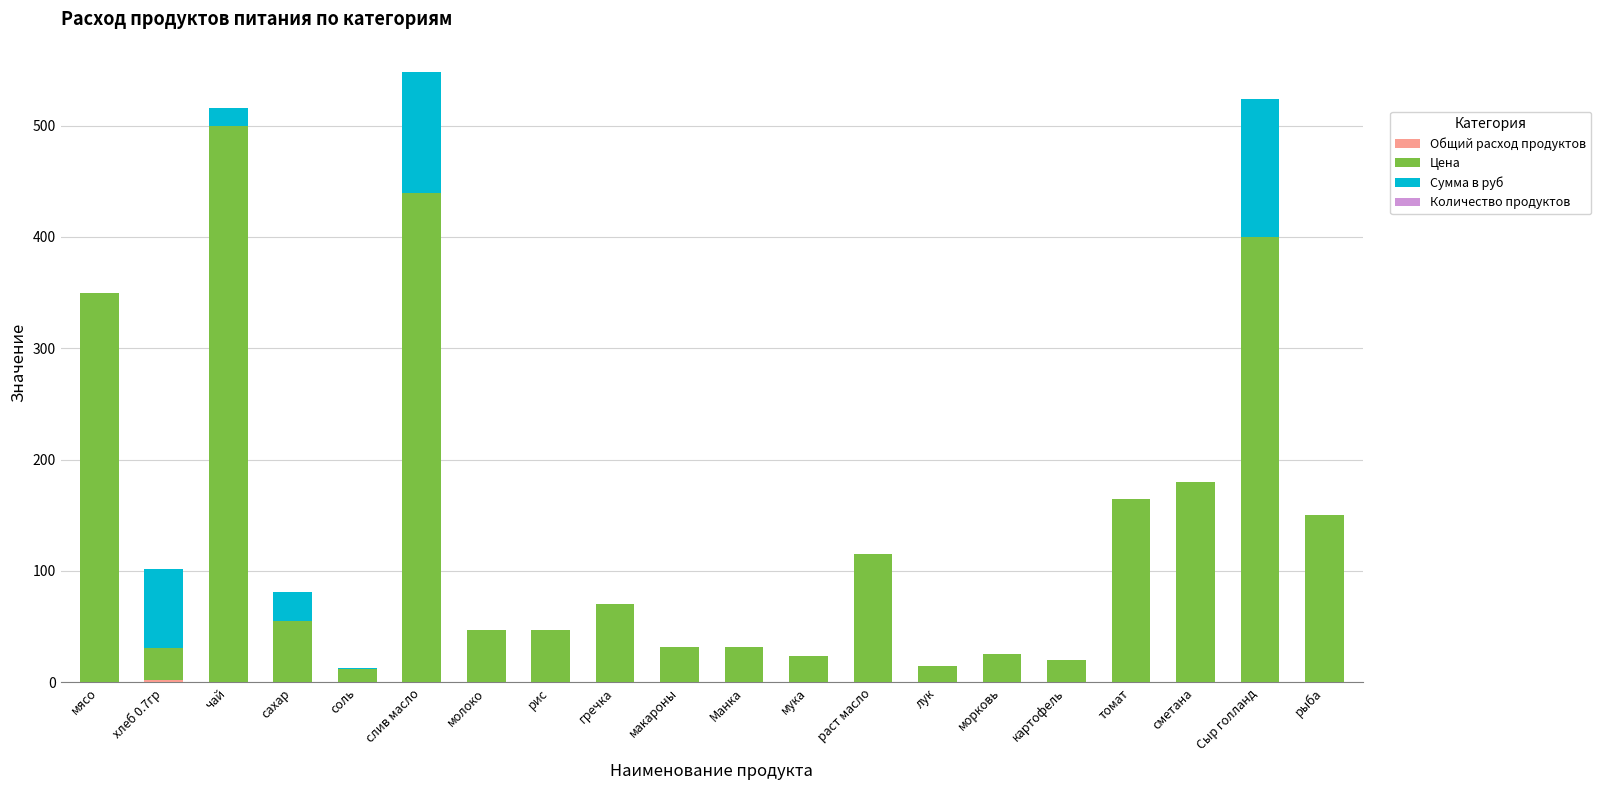

What is the total value across all series at картофель?

20.0